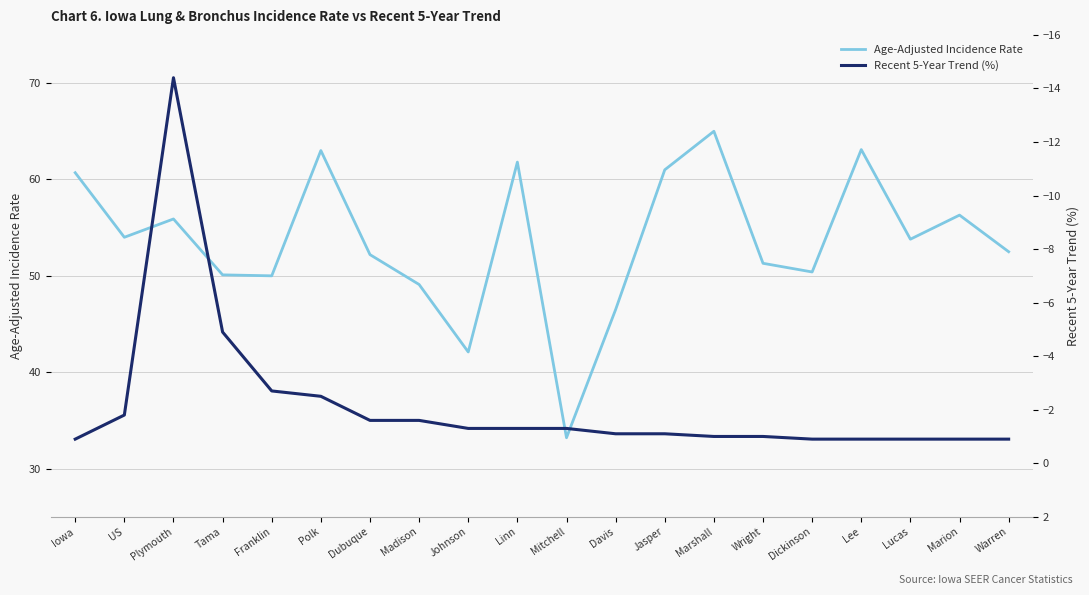

What is the sum of all Age-Adjusted Incidence Rate values?

1072.0